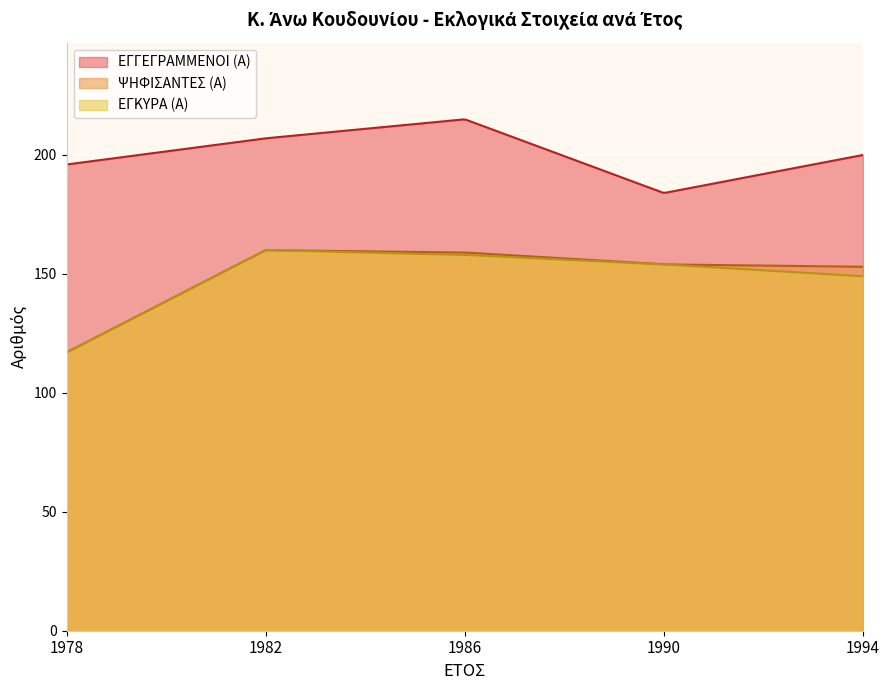

Which series changed the most between 1982 and 1986?

ΕΓΓΕΓΡΑΜΜΕΝΟΙ (Α)